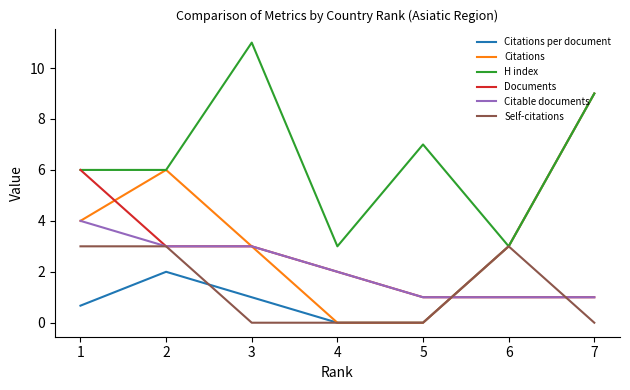

At which category does Citations per document reach its first local peak?

2